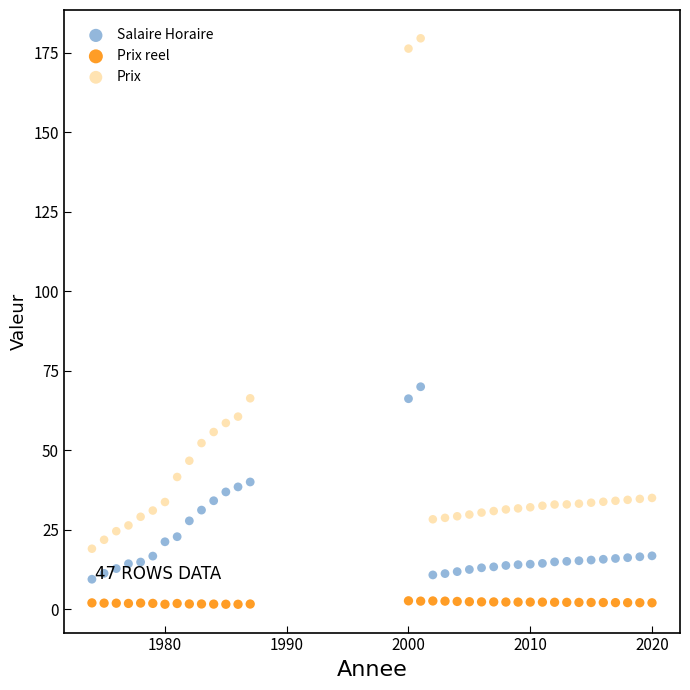

Which series has the largest total across all categories?

Prix